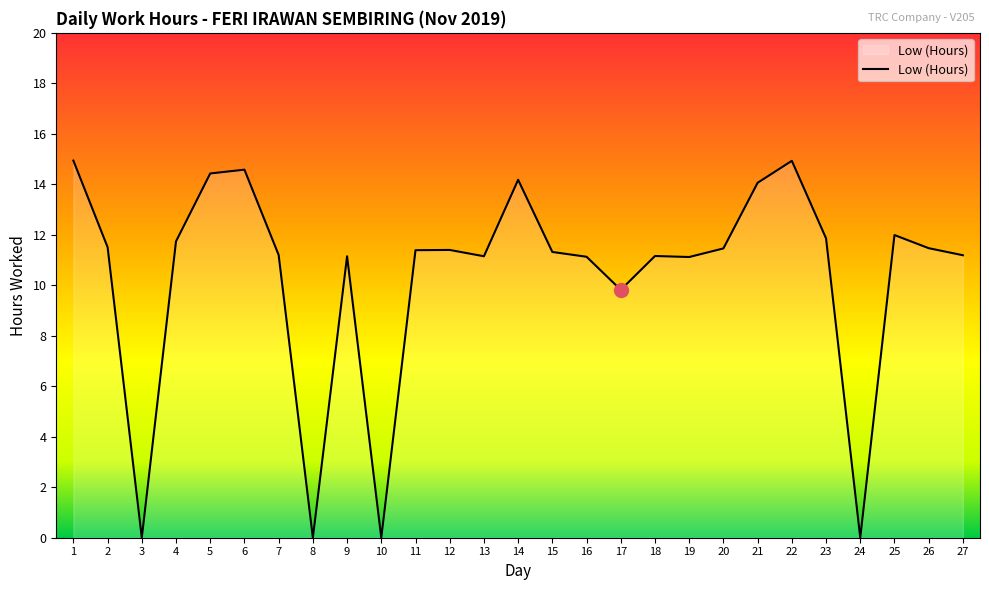

What is the difference between the maximum and minimum values?

14.9